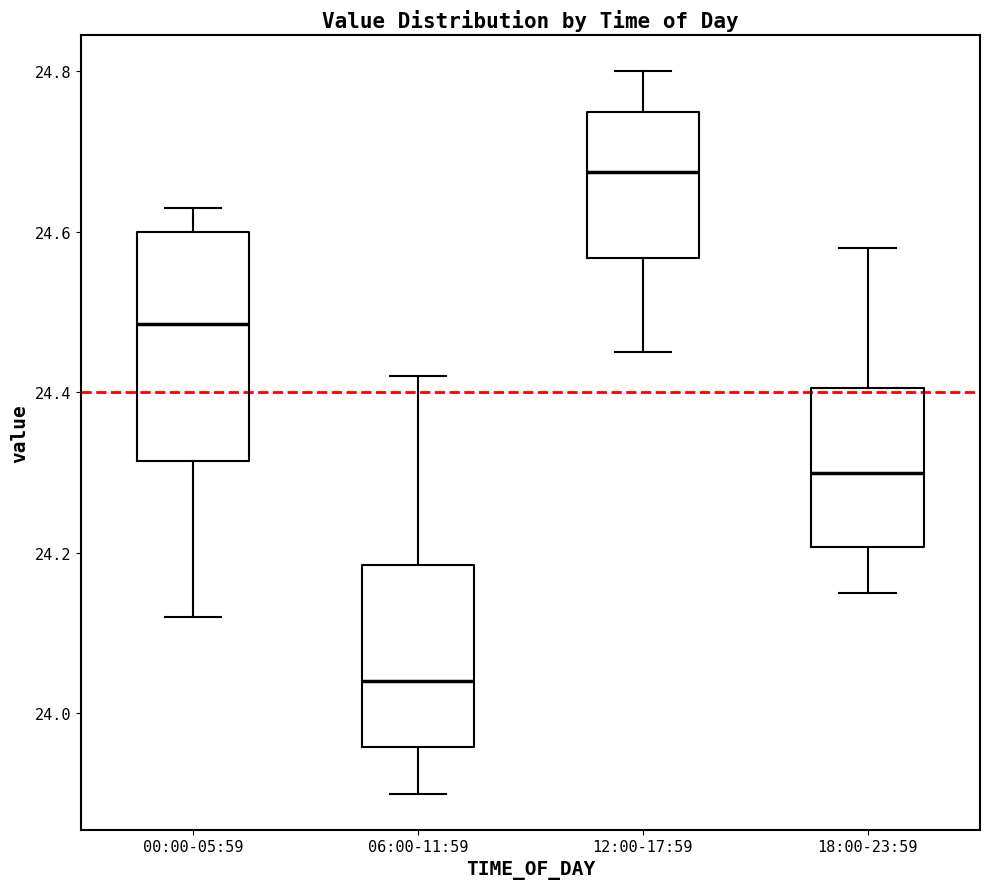

Reading left to right, read every box against the y-axis: the position of its median line, the range the box covers, and the ends of its whiskers. The values are not printed on the chart, so give them approximately, as read against the axis.

00:00-05:59: median 24.48, box 24.32 to 24.60, whiskers 24.12 to 24.64
06:00-11:59: median 24.04, box 23.96 to 24.18, whiskers 23.90 to 24.42
12:00-17:59: median 24.68, box 24.56 to 24.76, whiskers 24.46 to 24.80
18:00-23:59: median 24.30, box 24.20 to 24.40, whiskers 24.16 to 24.58